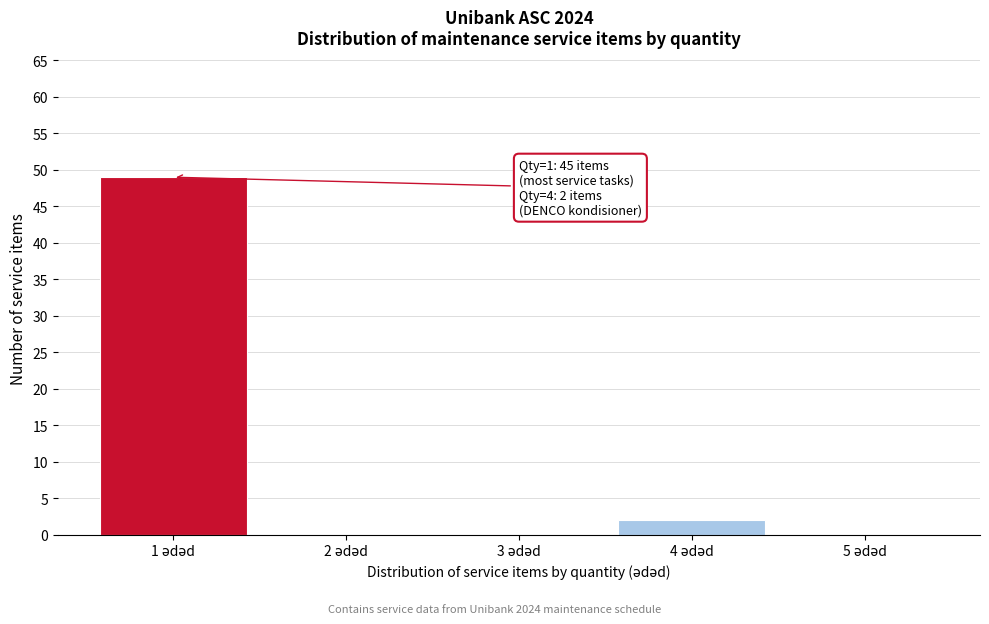

What is the sum of all values?

51